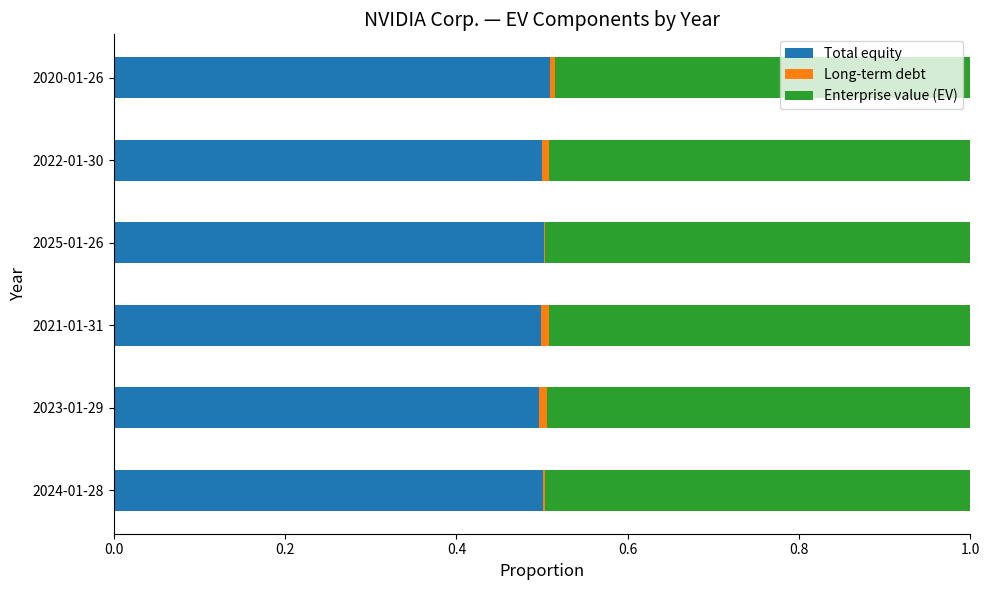

True or false: Total equity has a value of 0.7 at 2022-01-30.

False